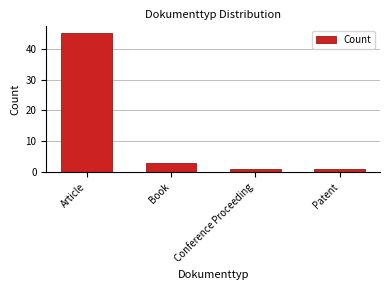

Between Book and Article, which is larger?

Article